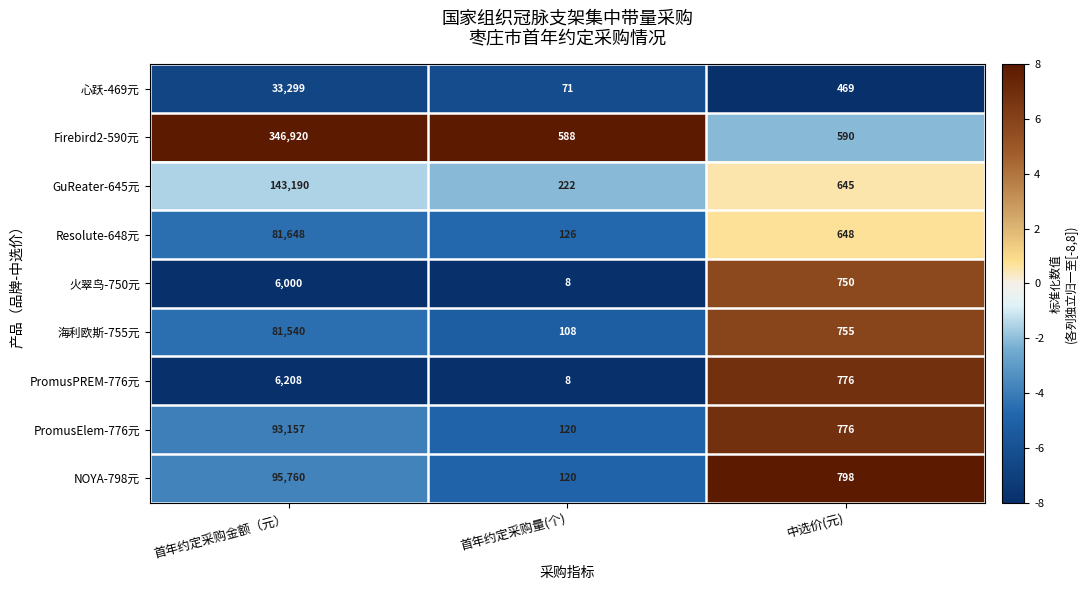

How many distinct data groups are displayed?

9